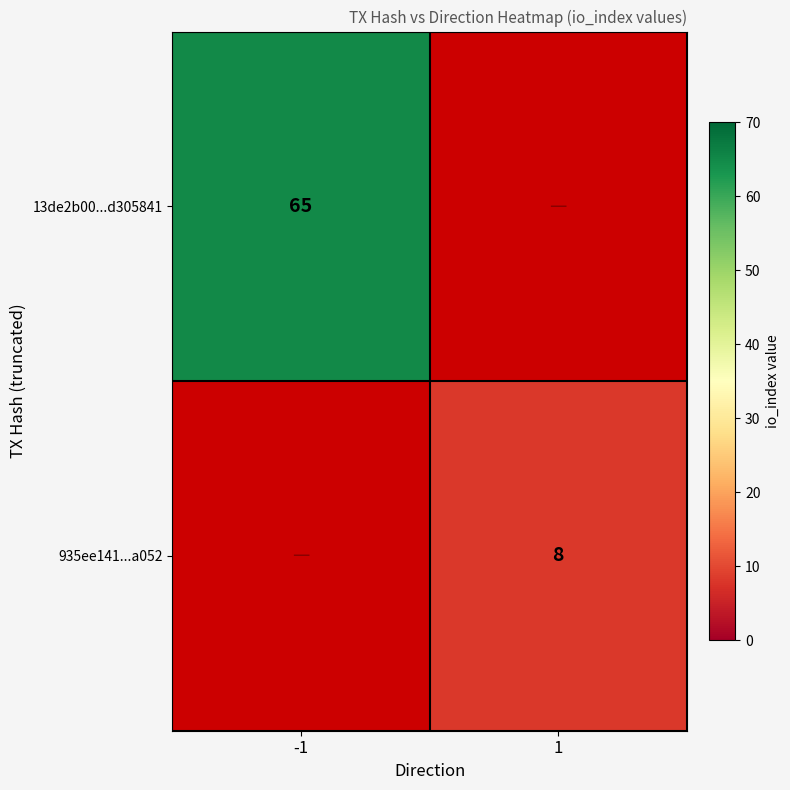

Is it true that 935ee141...a052 equals 13 at 1?

False